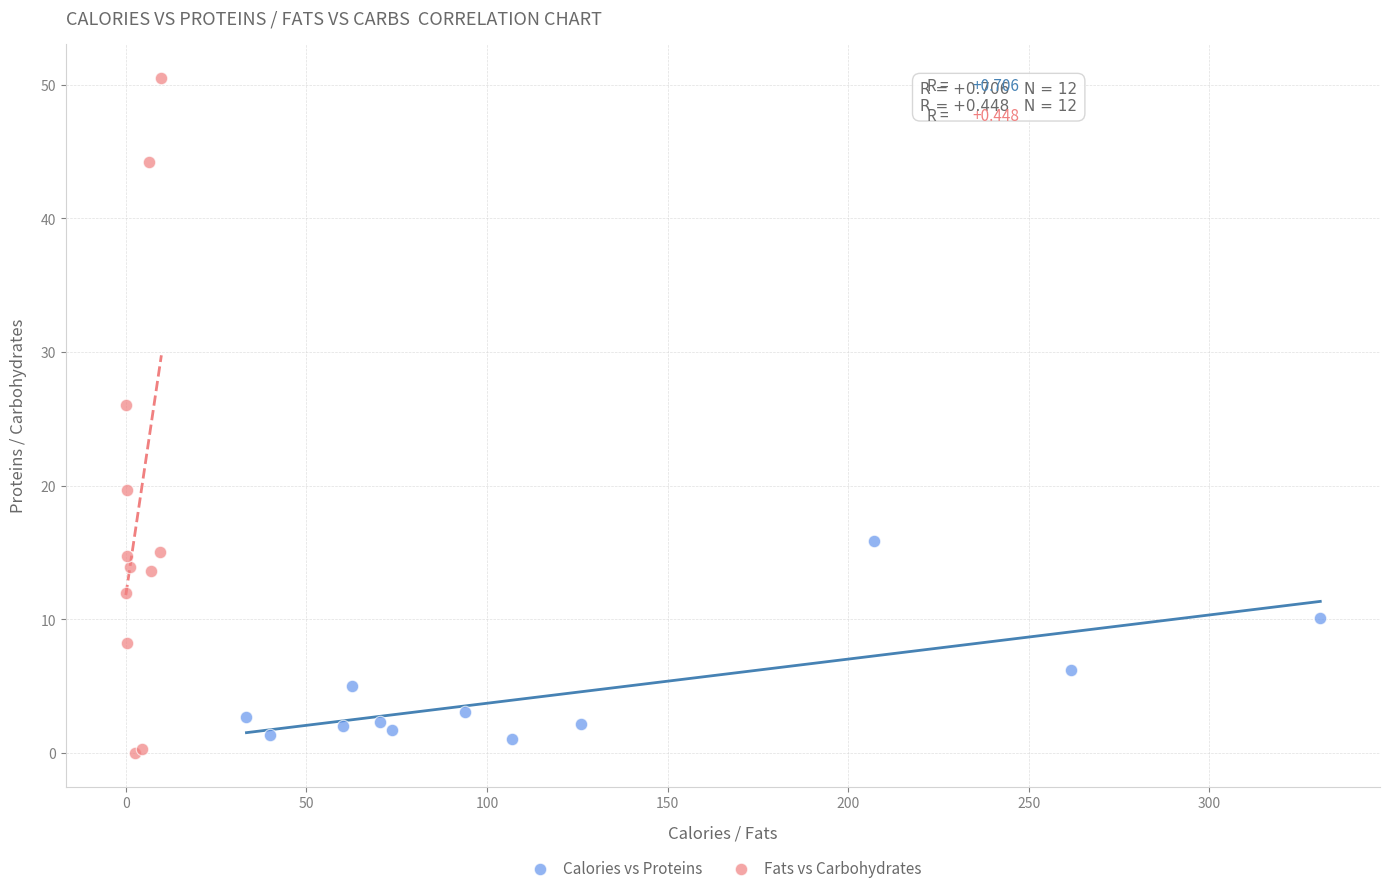

Which series contains the highest Y value?

Fats vs Carbohydrates